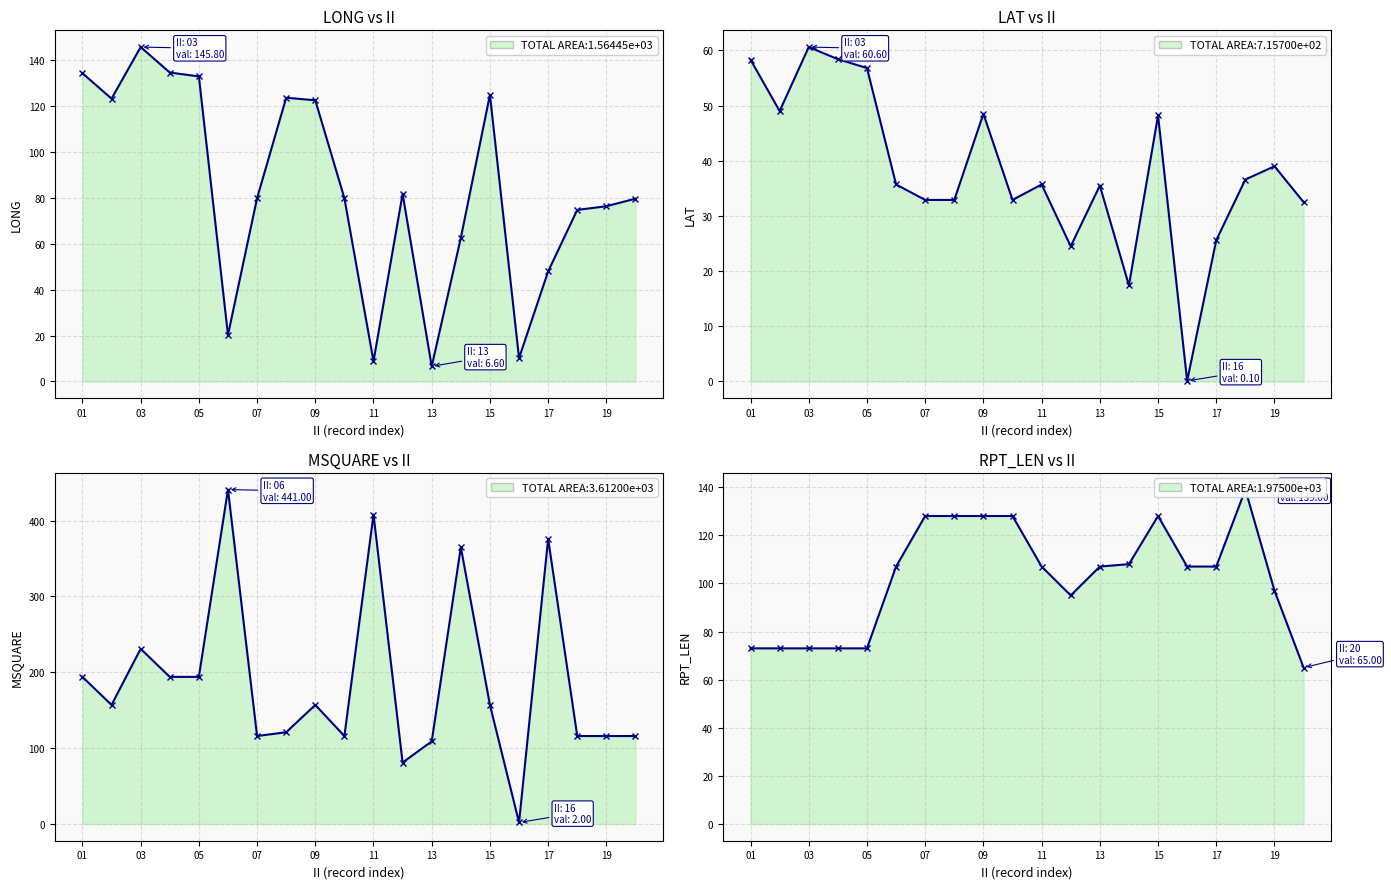

At which category is the sum across all series the highest?

06